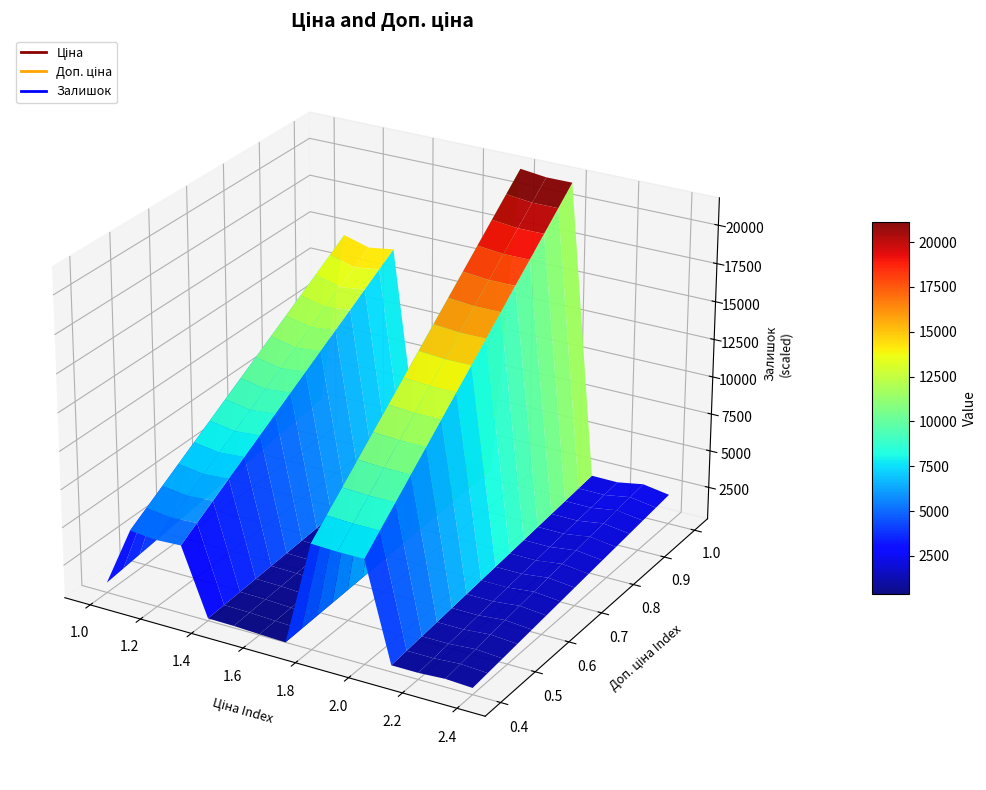

Reading left to right, extract all data points from this chart.

Ціна: 32.0	5673.8	114.1	114.1	443.1	443.1	416.6	416.6	7596.5	7596.5	7596.5	895.9	895.9	895.9	895.9
Доп. ціна: 3205.0	5673.8	11410.0	11410.0	3545.0	3545.0	3332.5	3332.5	7596.5	7596.5	7596.5	3583.6	3583.6	3583.6	3583.6
Залишок: 360.0	3.0	260.0	290.0	22.0	13.0	30.0	10.0	44.0	20.0	21.0	9.0	7.0	43.0	9.0